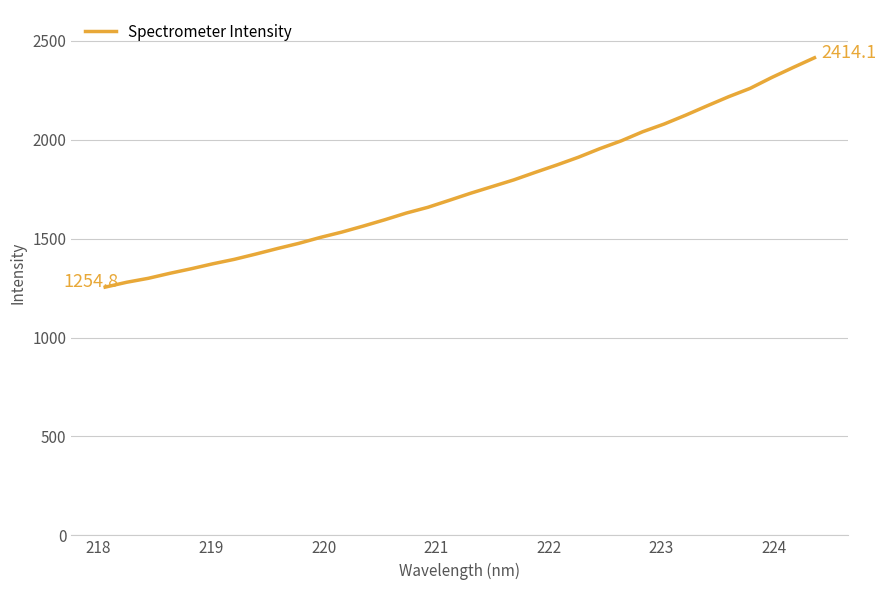

What is the difference between the maximum and minimum values?

1159.3